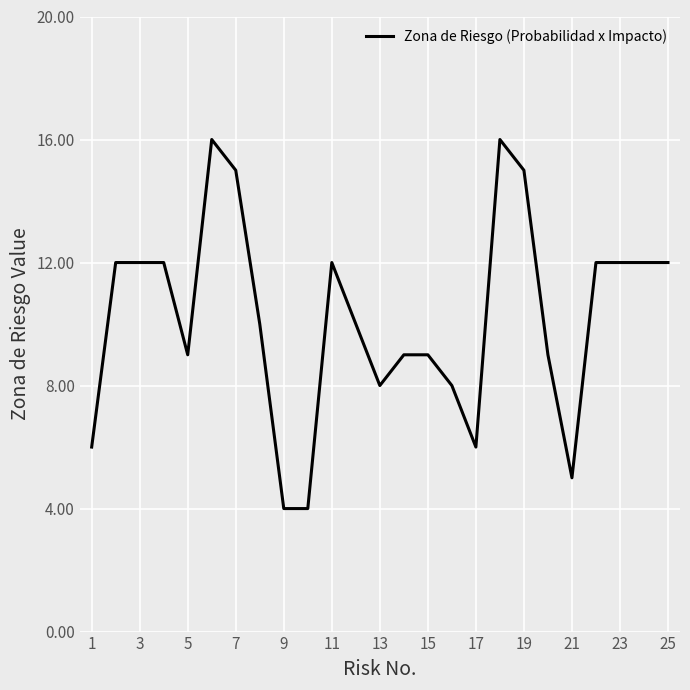

What is the sum of all values?

255